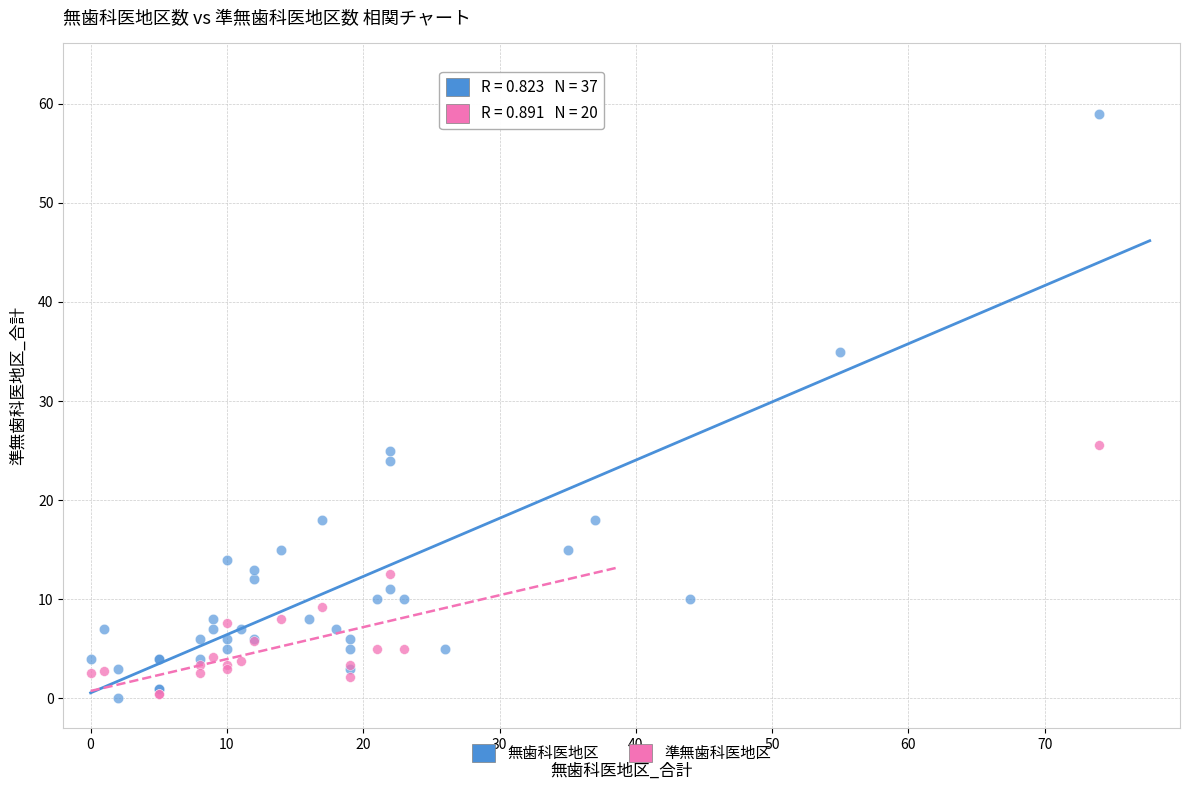

Which series contains the highest Y value?

無歯科医地区